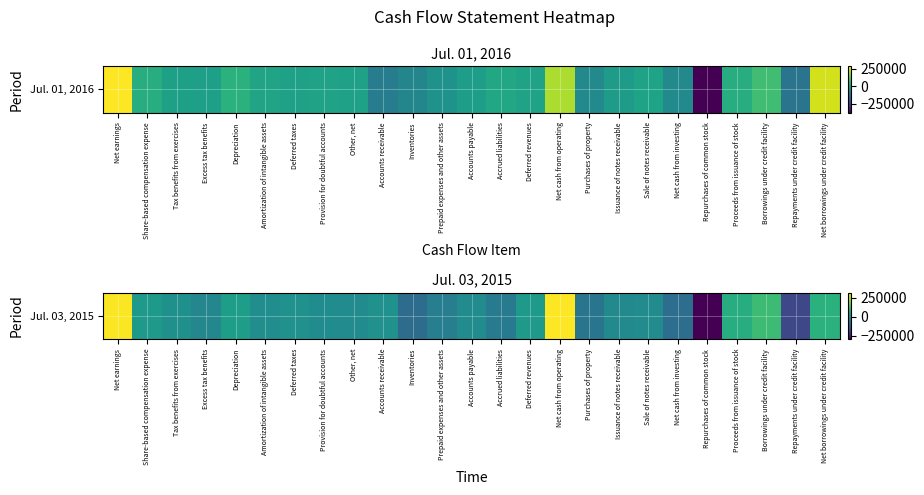

How many values are above zero?

15